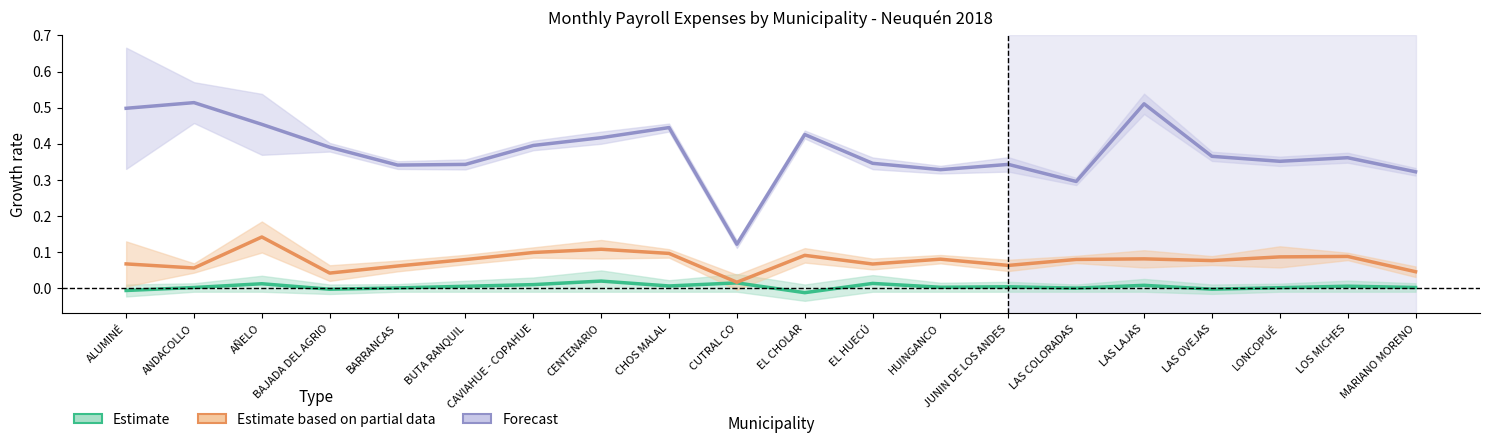

What is the label of the 16th point from the right?

BARRANCAS